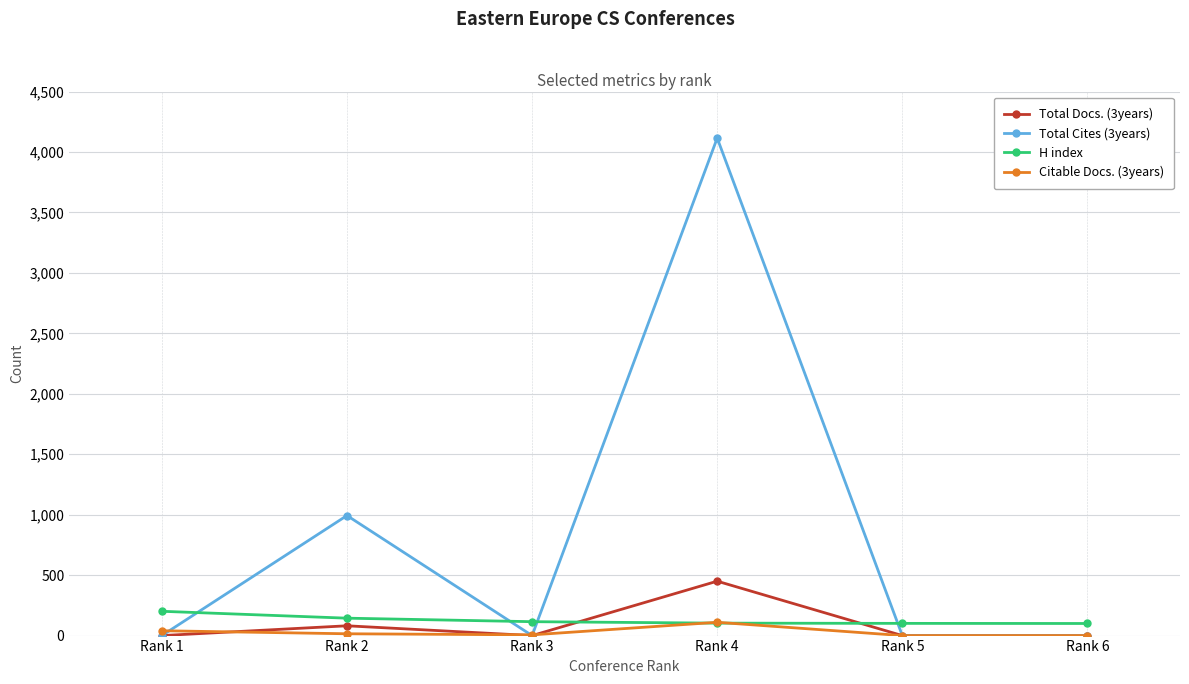

What is the total value across all series at Rank 1?

241